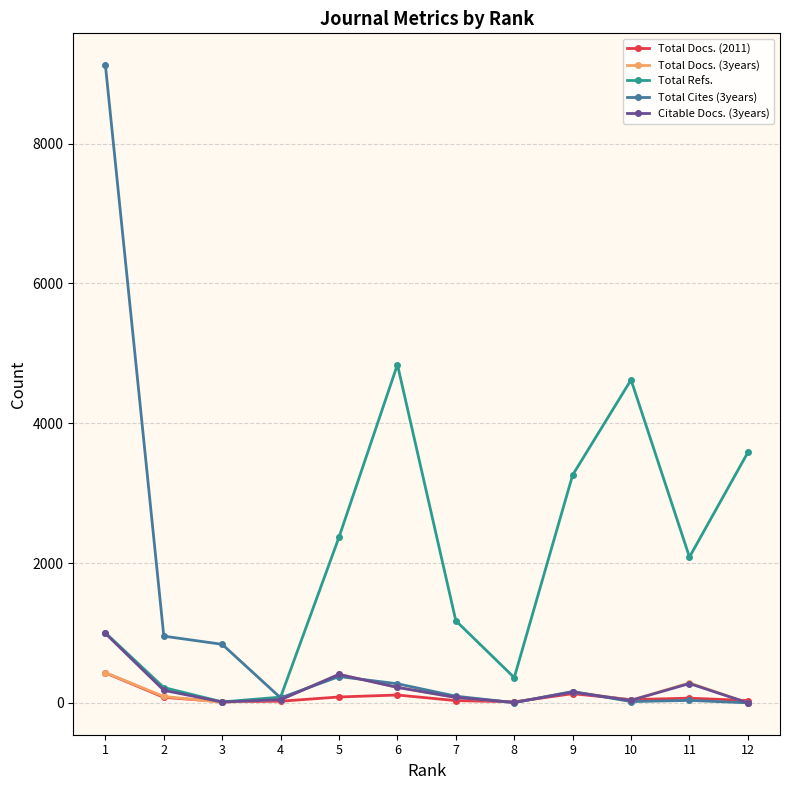

What is the sum of the Citable Docs. (3years) values at 4 and 1?

1038